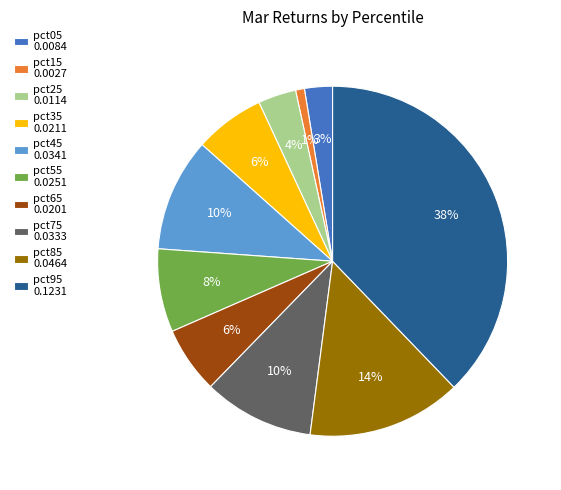

Is it true that pct35 0.0211 is 6% of the pie?

True